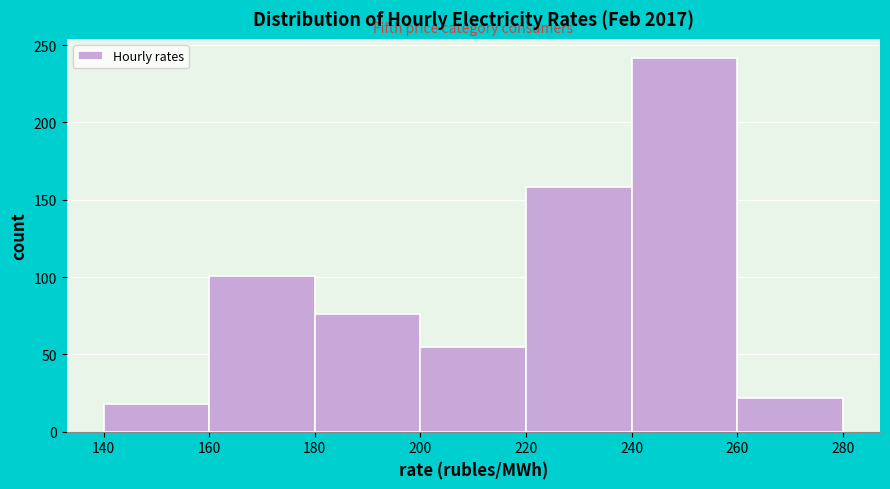

Reading left to right, transcribe this chart: for each bar, give the range it covers on the x-axis and its height. The values are not printed on the chart, so give them approximately, as read against the axis.

140 to 160: 20
160 to 180: 100
180 to 200: 75
200 to 220: 55
220 to 240: 160
240 to 260: 240
260 to 280: 20